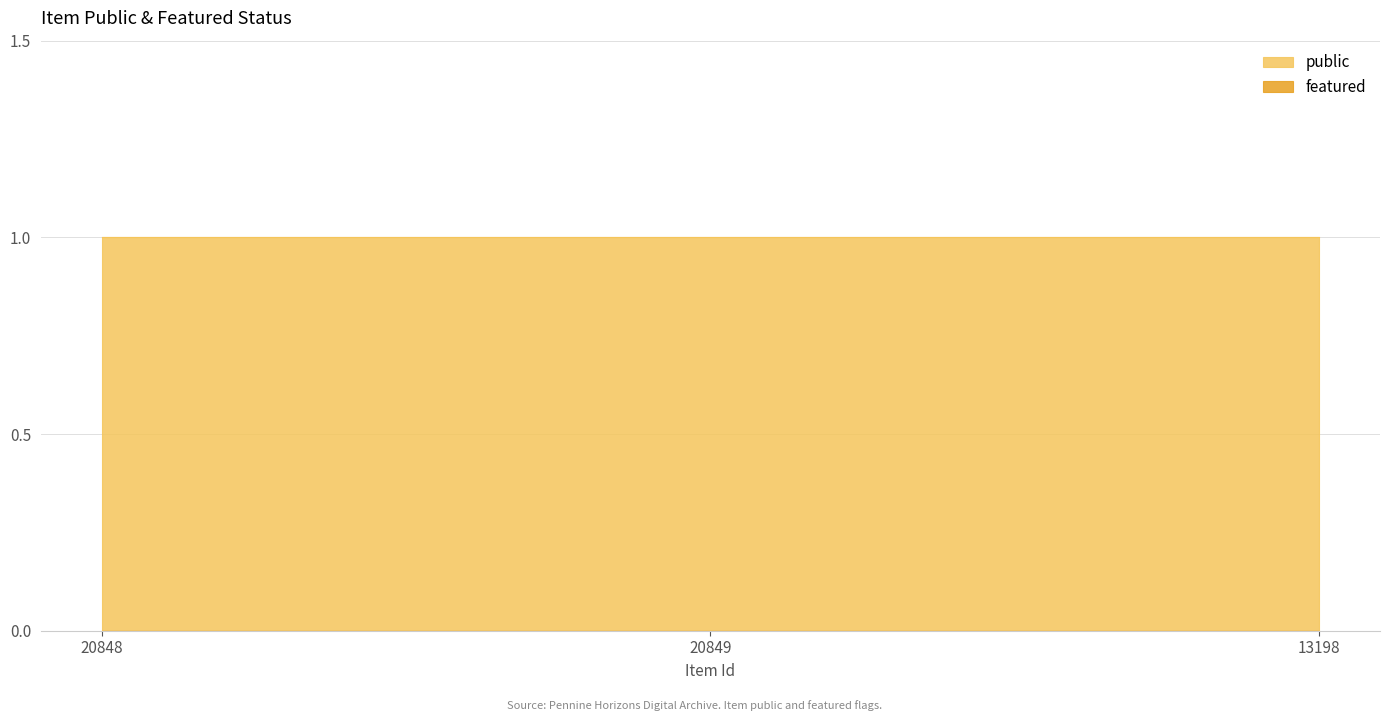

At which category is the sum across all series the highest?

20848